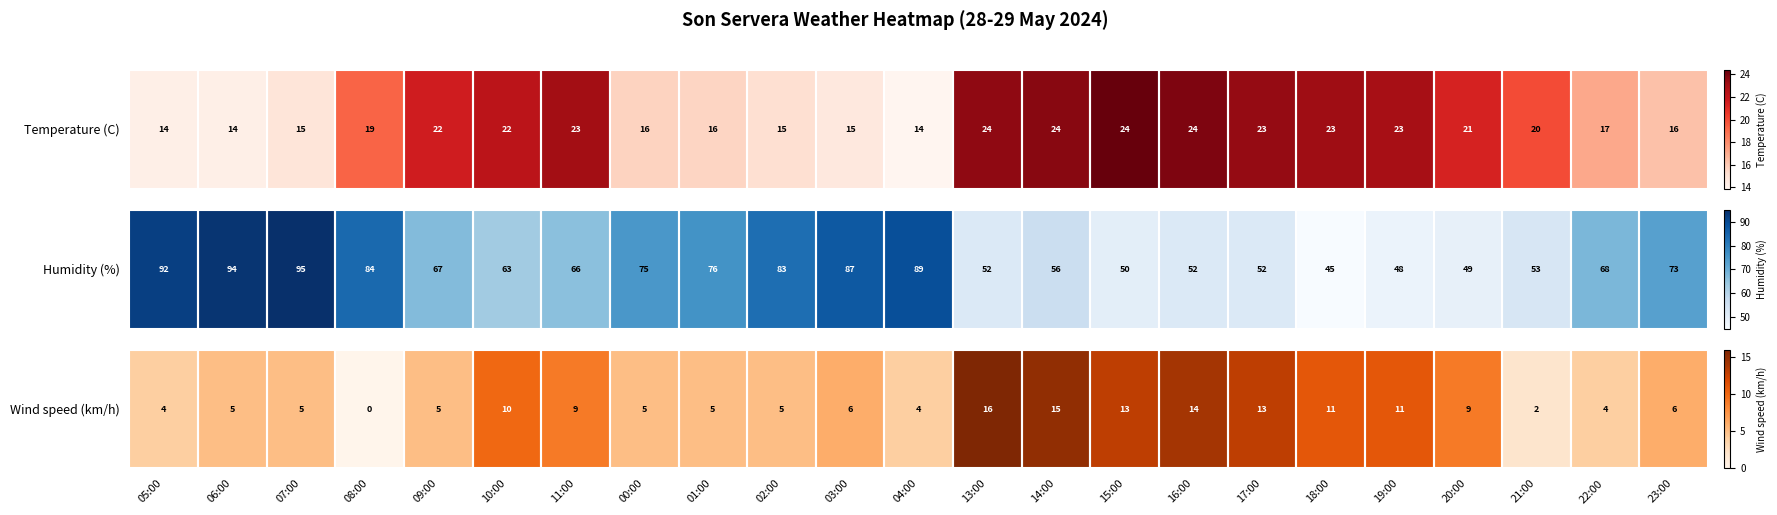

What is the ratio of the value at 19:00 to the value at 11:00?

1.2